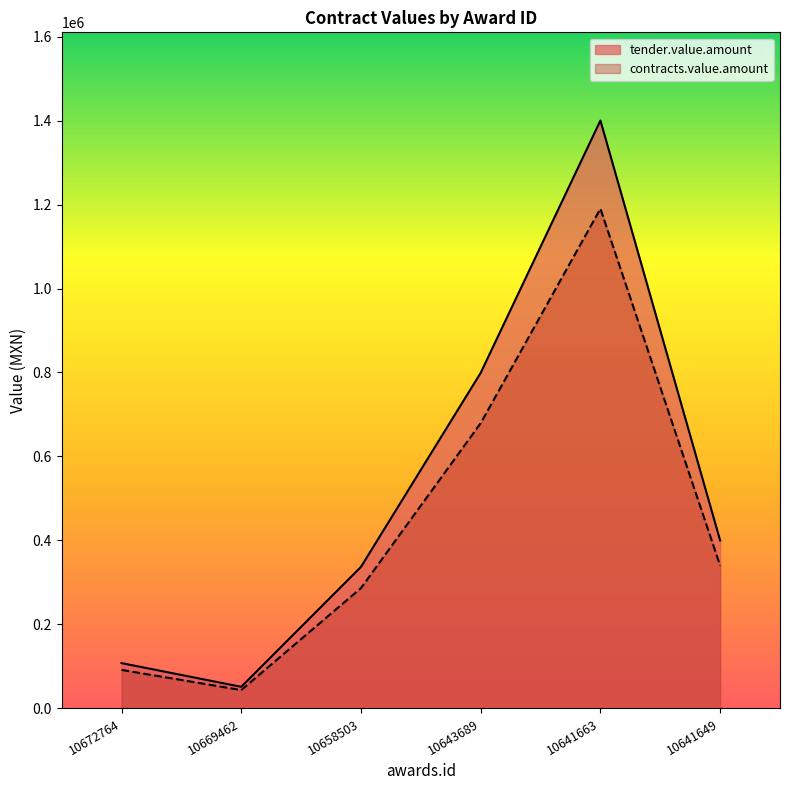

True or false: contracts.value.amount and tender.value.amount cross at least once.

False